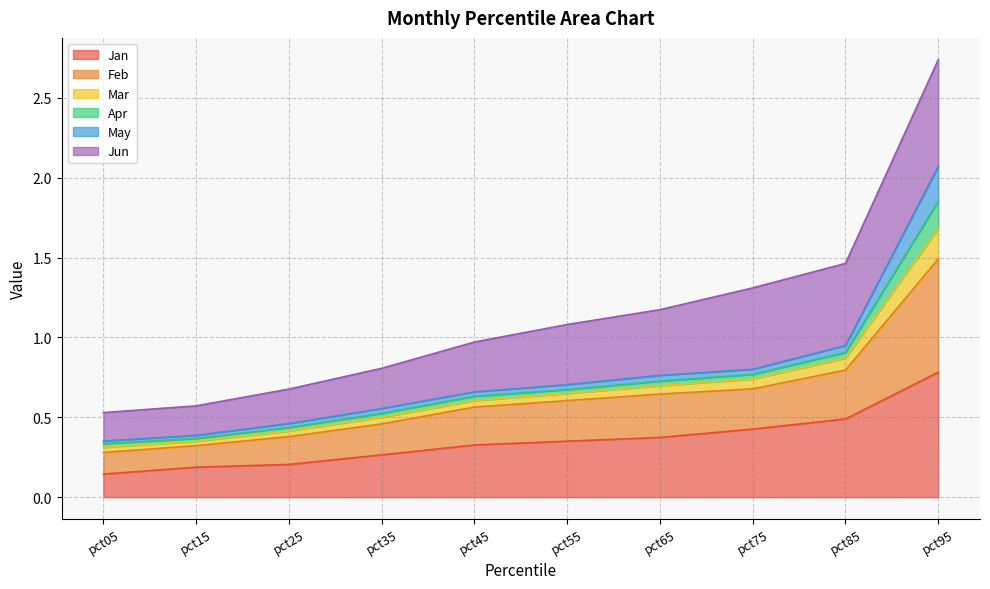

What is the difference between the maximum and minimum values in the Jan series?

0.6